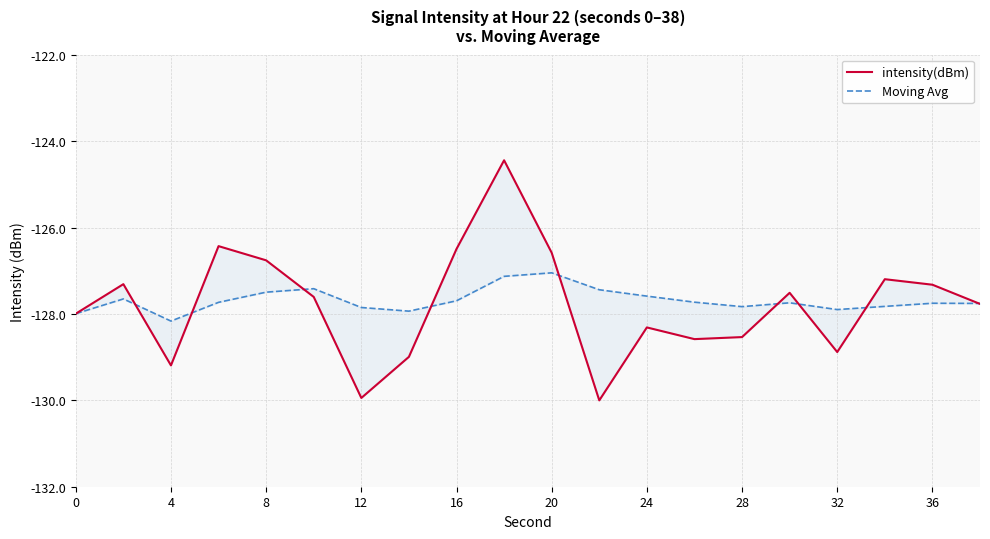

Where is the first local minimum for intensity(dBm)?

4